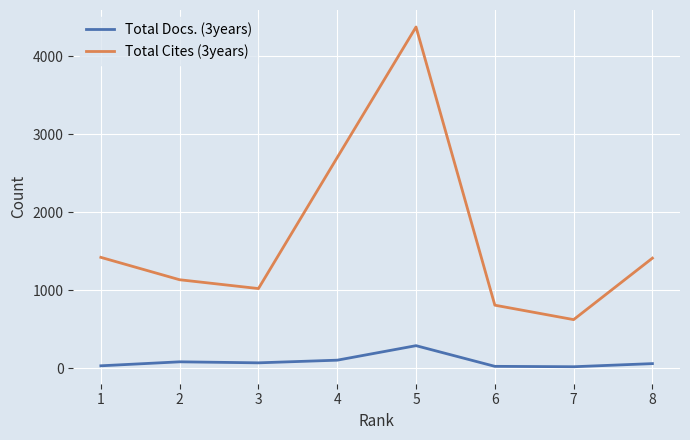

At which category is the sum across all series the highest?

5